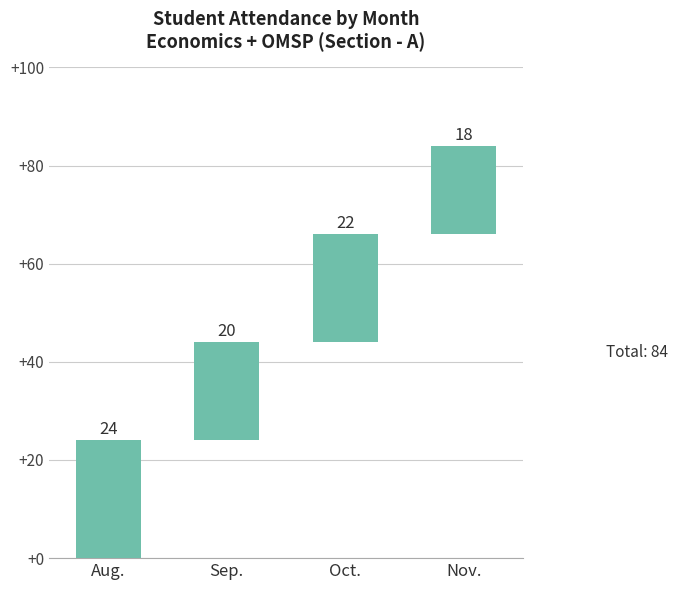

What is the value of the 4th bar from the left?

18